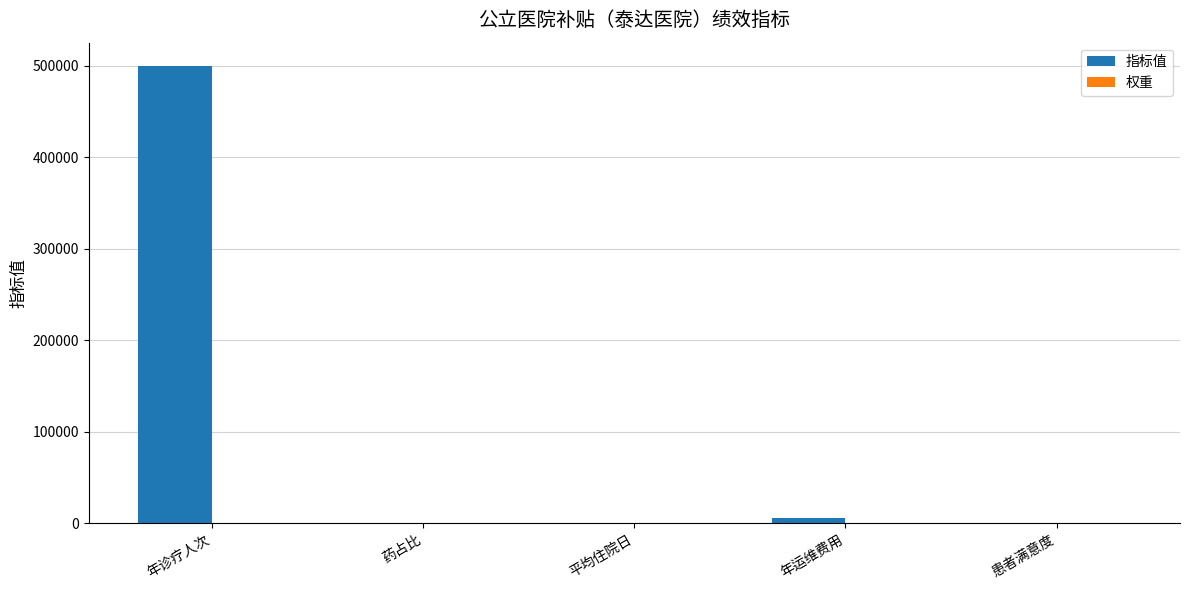

At which label does 指标值 first exceed 90?

年诊疗人次